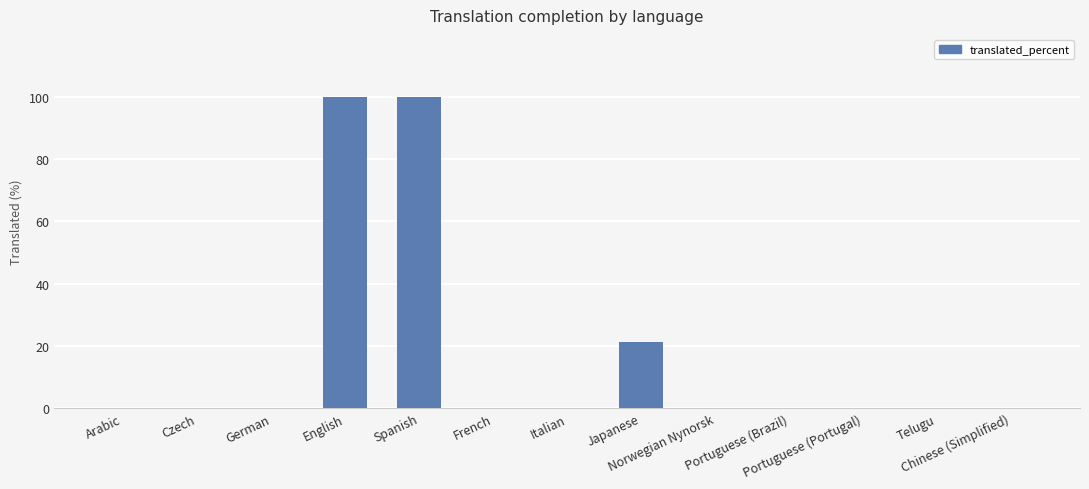

What is the greatest value displayed?

100.0